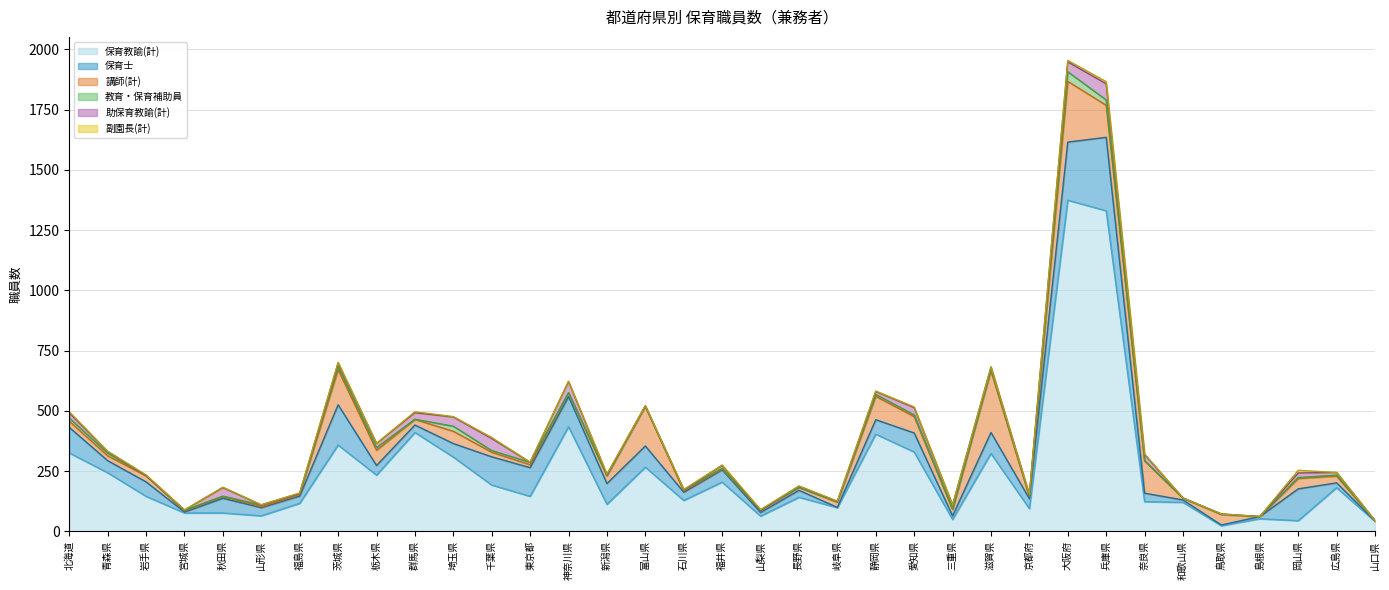

What is the label of the 1st point from the left?

北海道